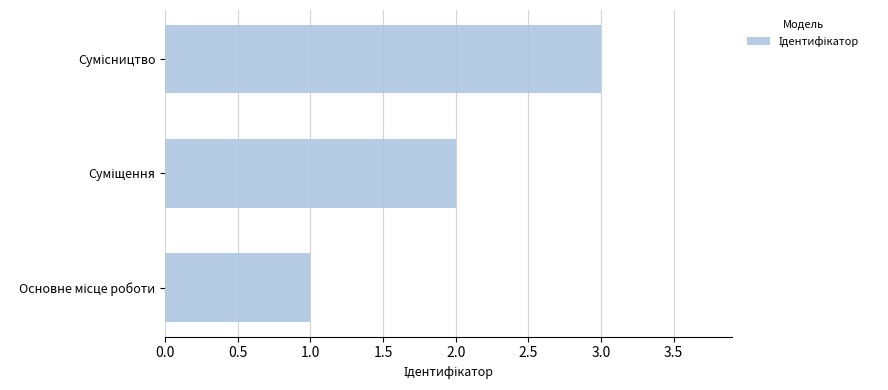

What is the maximum value shown in the chart?

3